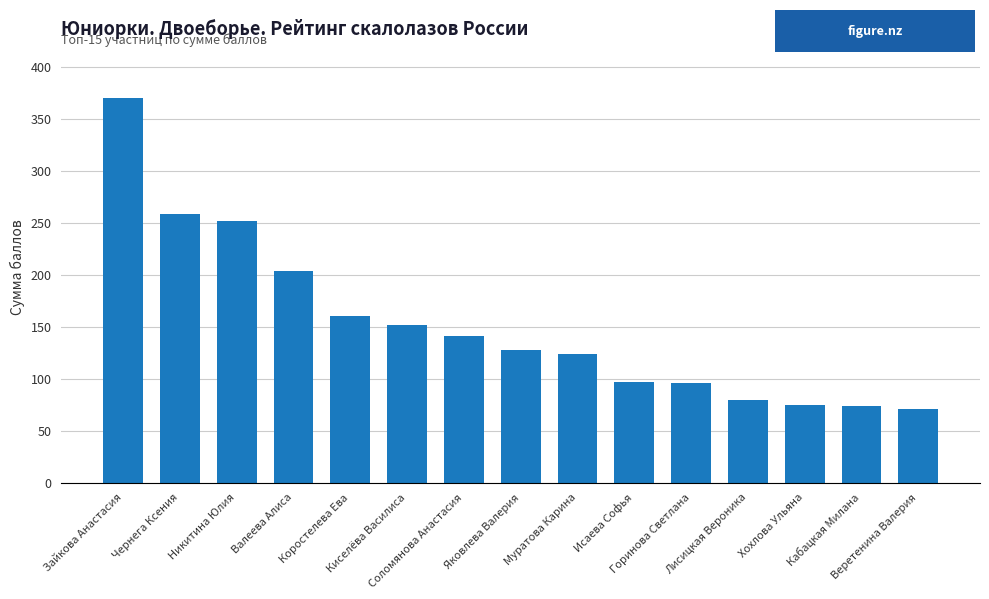

What is the average value?

152.1